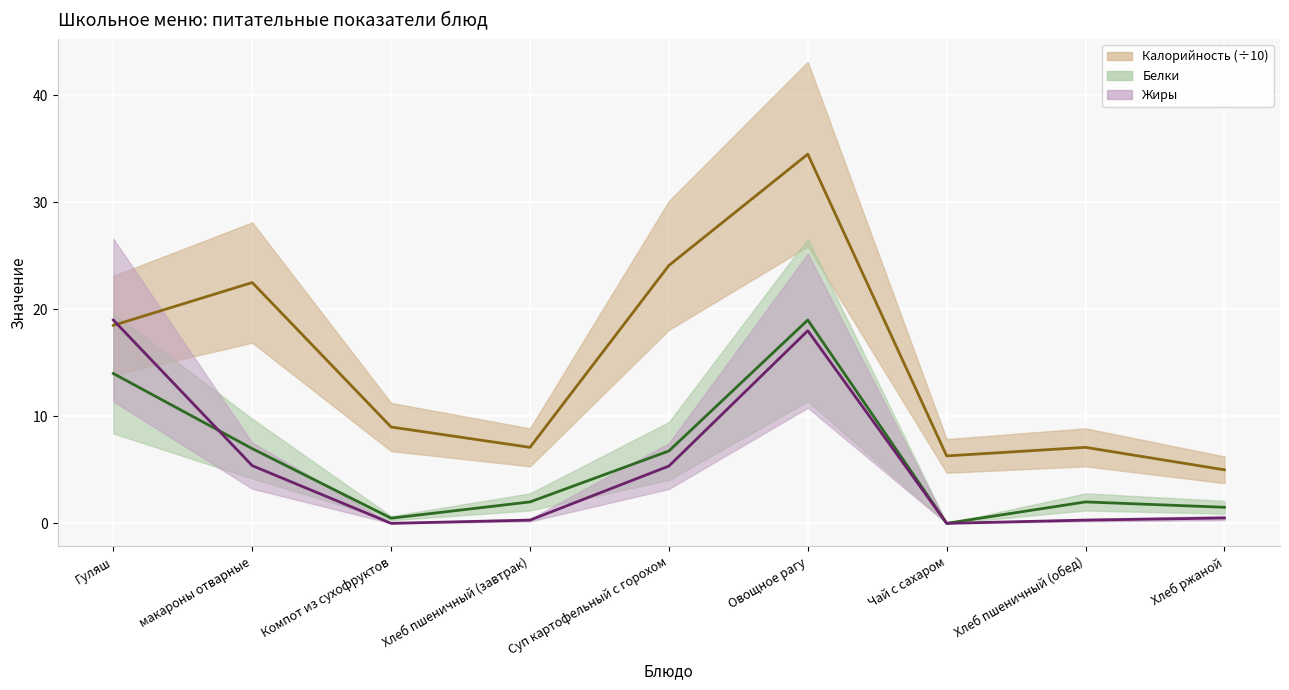

Rank the series at Хлеб пшеничный (завтрак) from highest to lowest value.

Калорийность (÷10) центр, Белки центр, Жиры центр